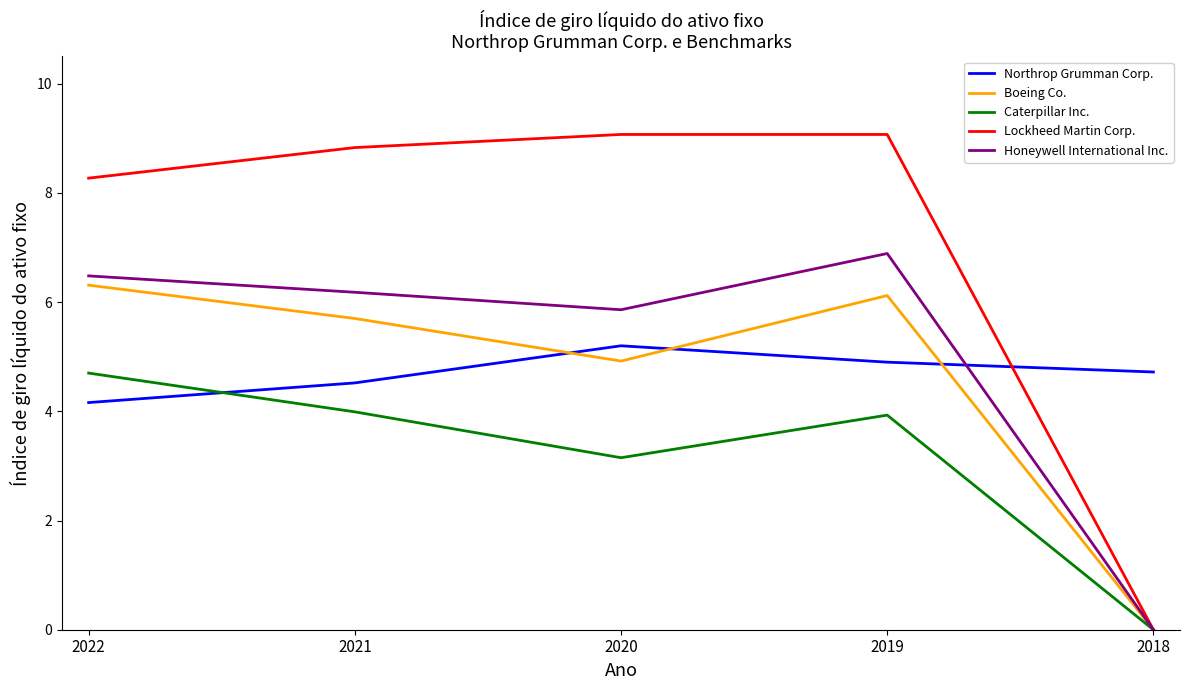

Rank the series by their maximum value, from lowest to highest.

Caterpillar Inc., Northrop Grumman Corp., Boeing Co., Honeywell International Inc., Lockheed Martin Corp.